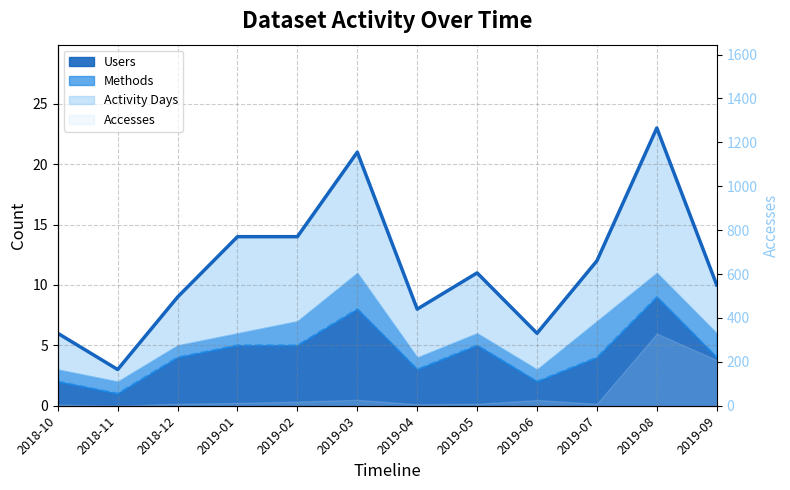

True or false: Activity Days has more than 1 points higher than both neighbors.

True